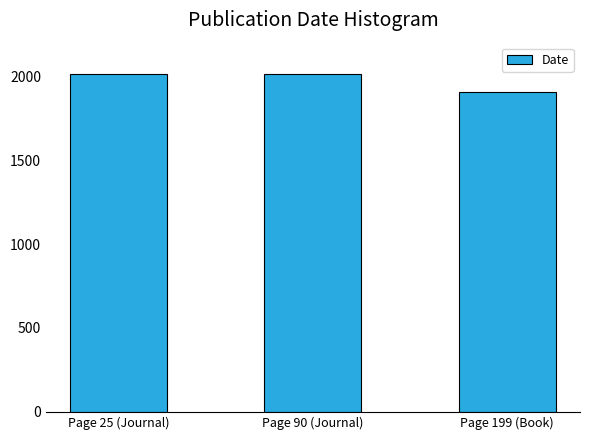

The chart shows a value of 2011 at Page 90 (Journal). True or false?

True